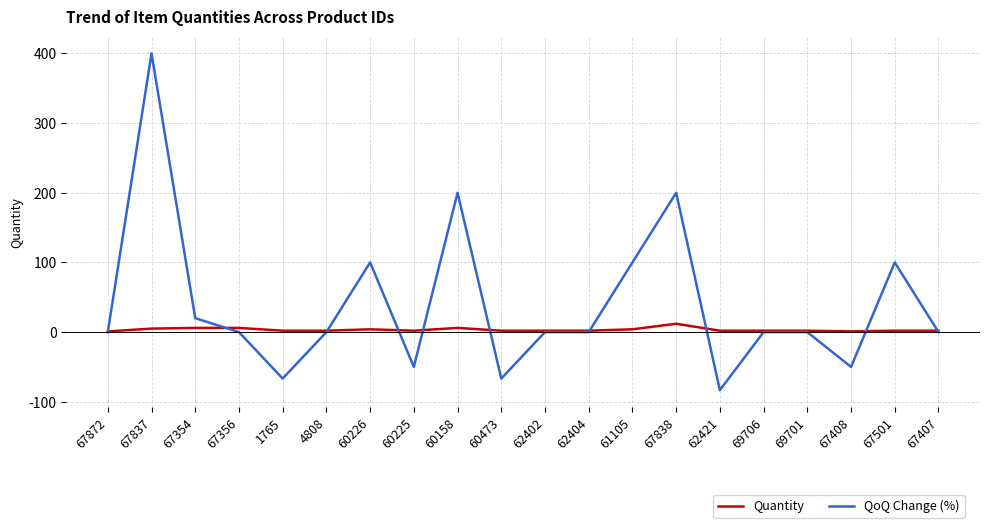

What is the total value across all series at 69701?

2.0